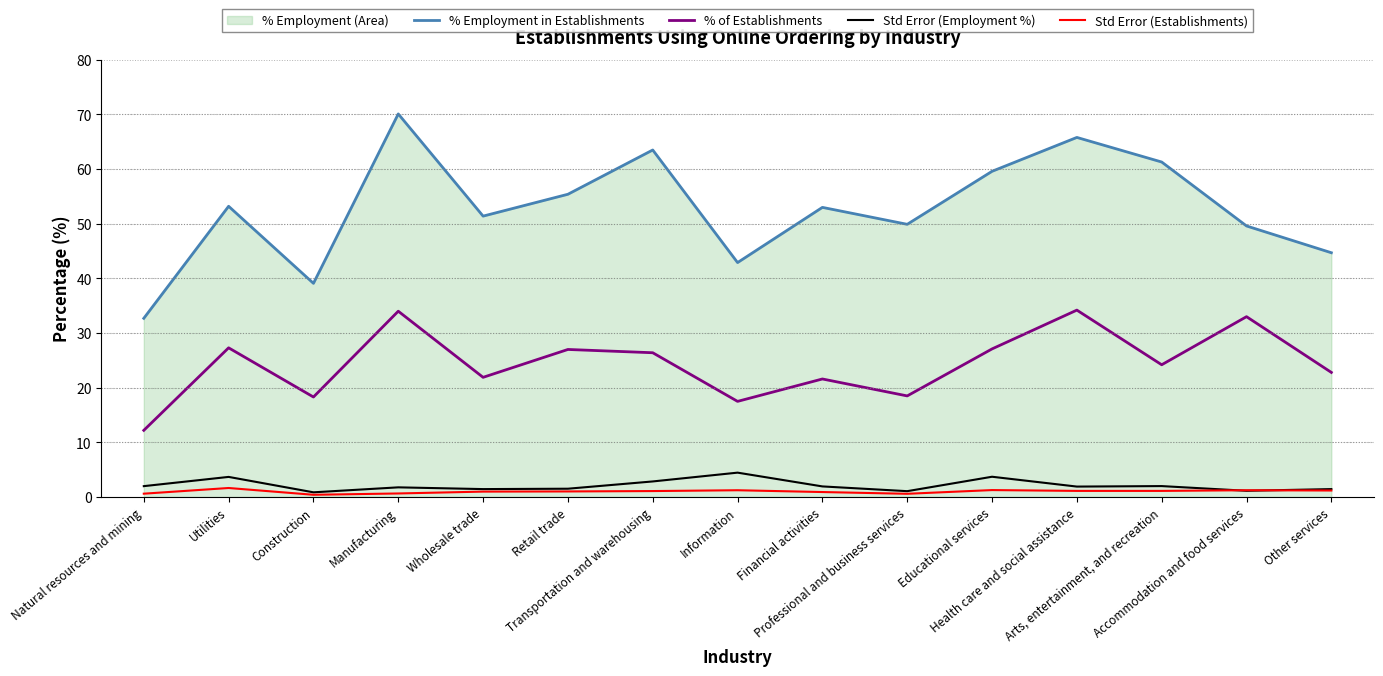

The value of % Employment in Establishments at Financial activities is 14.4. True or false?

False